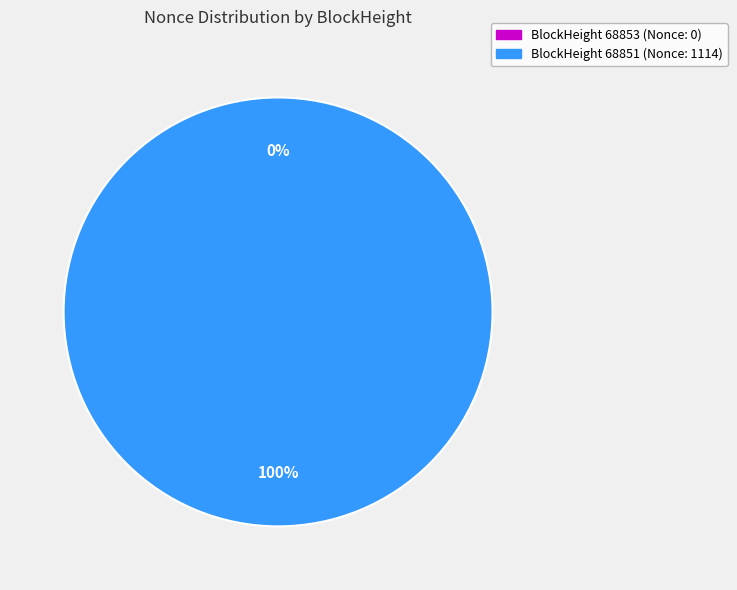

Combined, do 68853 and 68851 account for over 50%?

Yes